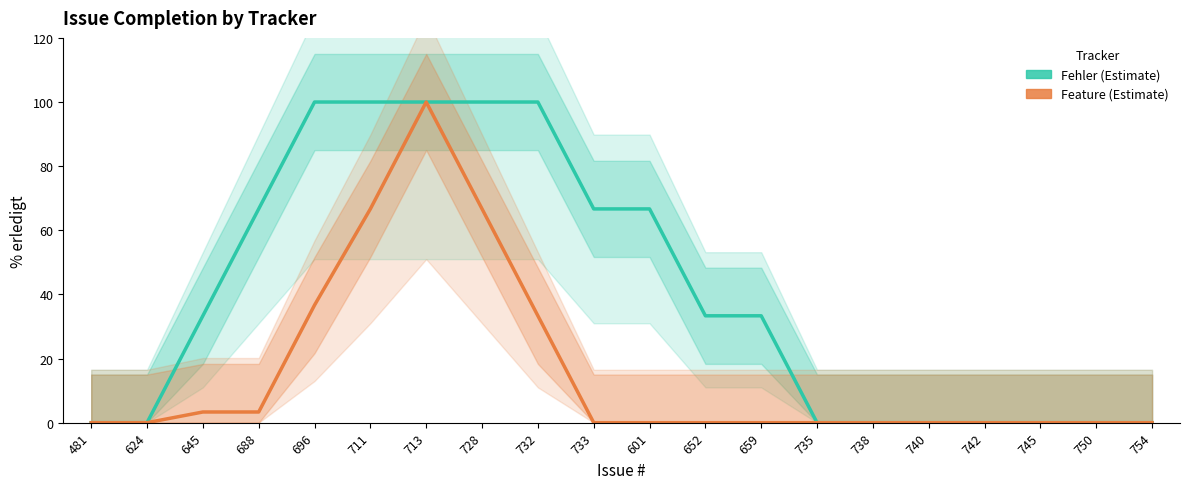

What value does the Fehler series have at 645?

33.3